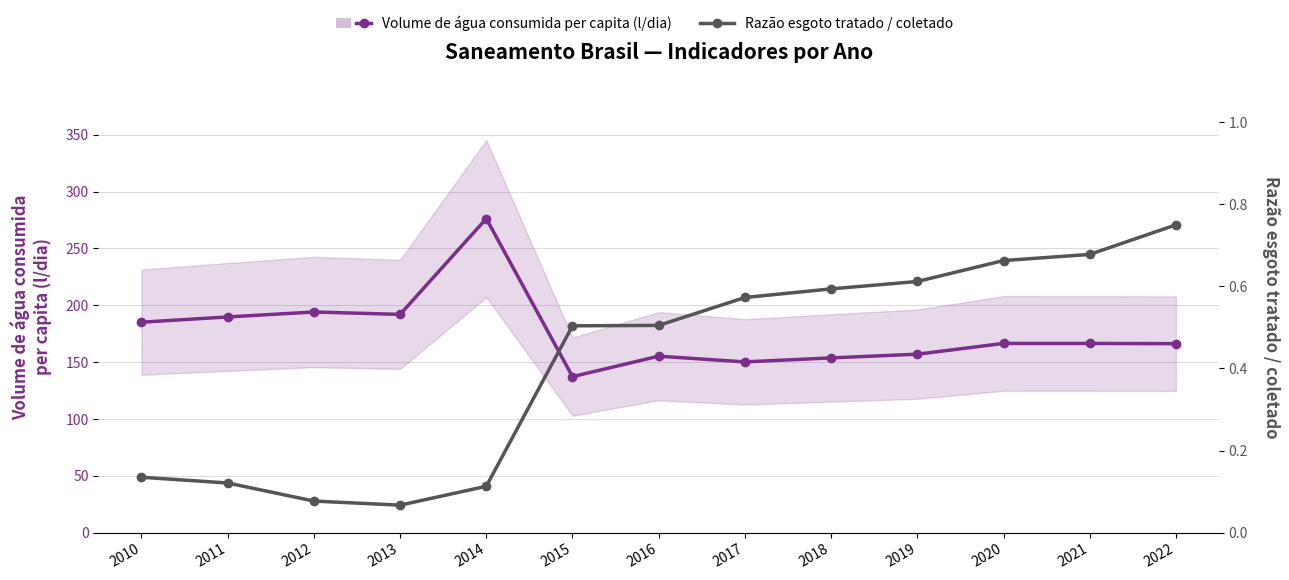

The Razão esgoto tratado / coletado series shows 0.2 at 2021. True or false?

False